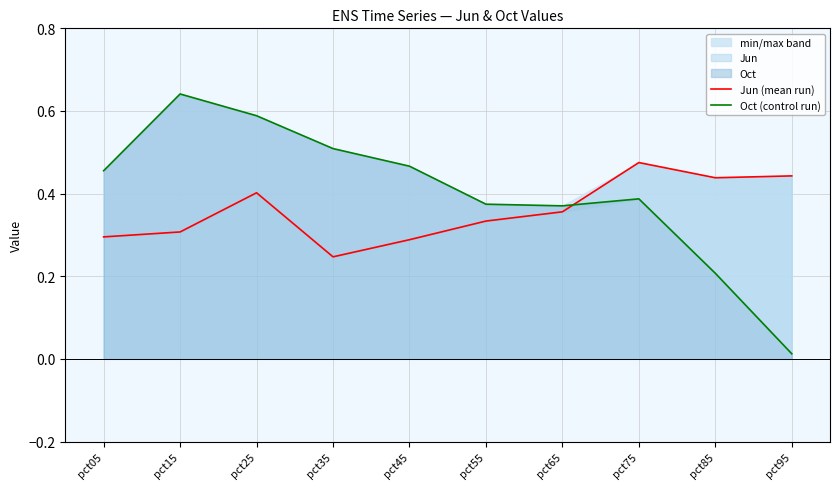

Where is the first local minimum for Jun (mean run)?

pct35